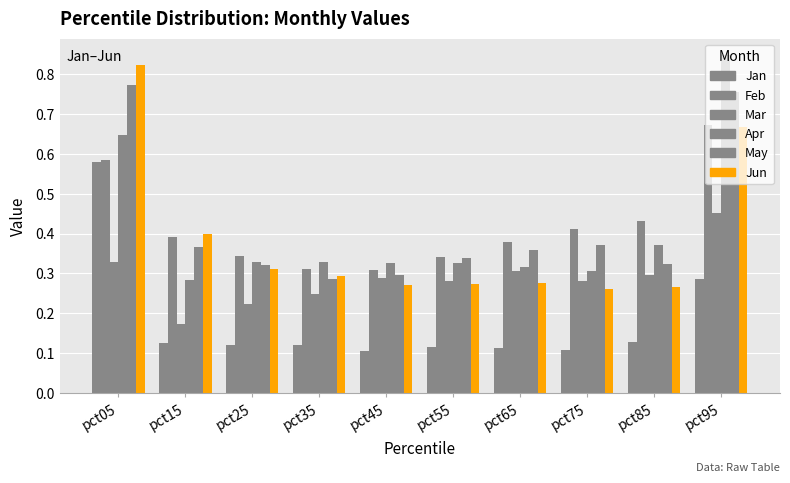

Are the bars horizontal?

No